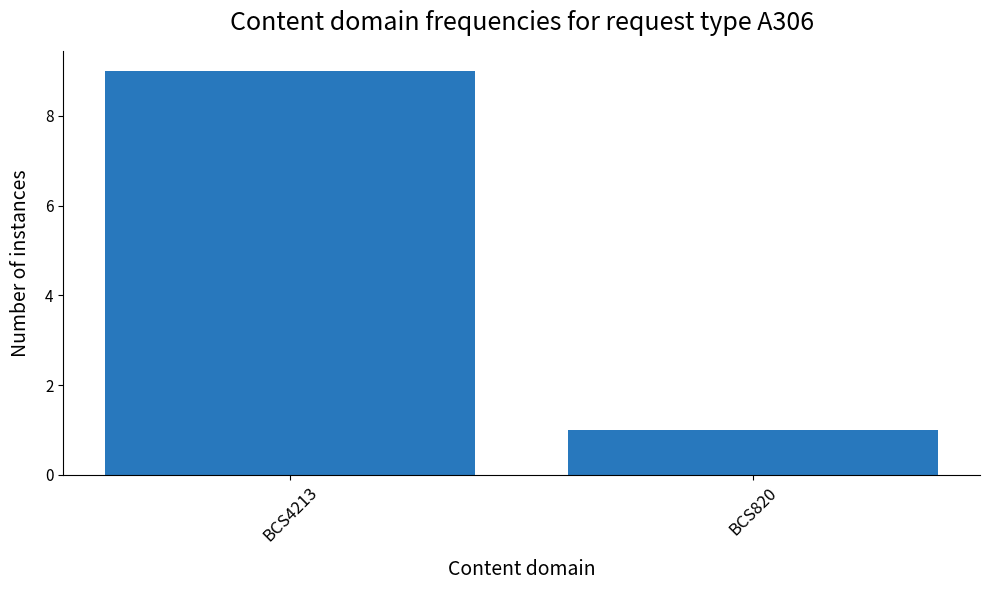

Does the chart contain stacked bars?

No